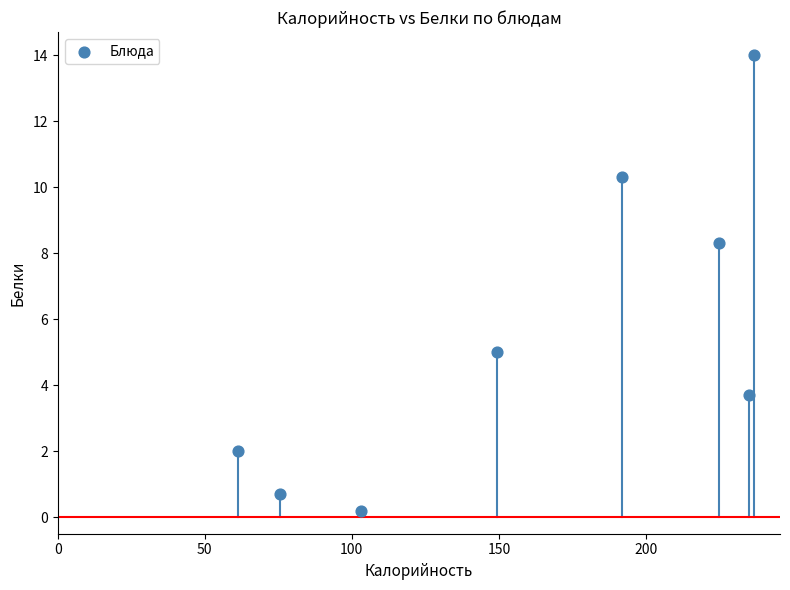

What is the average X value?

159.7